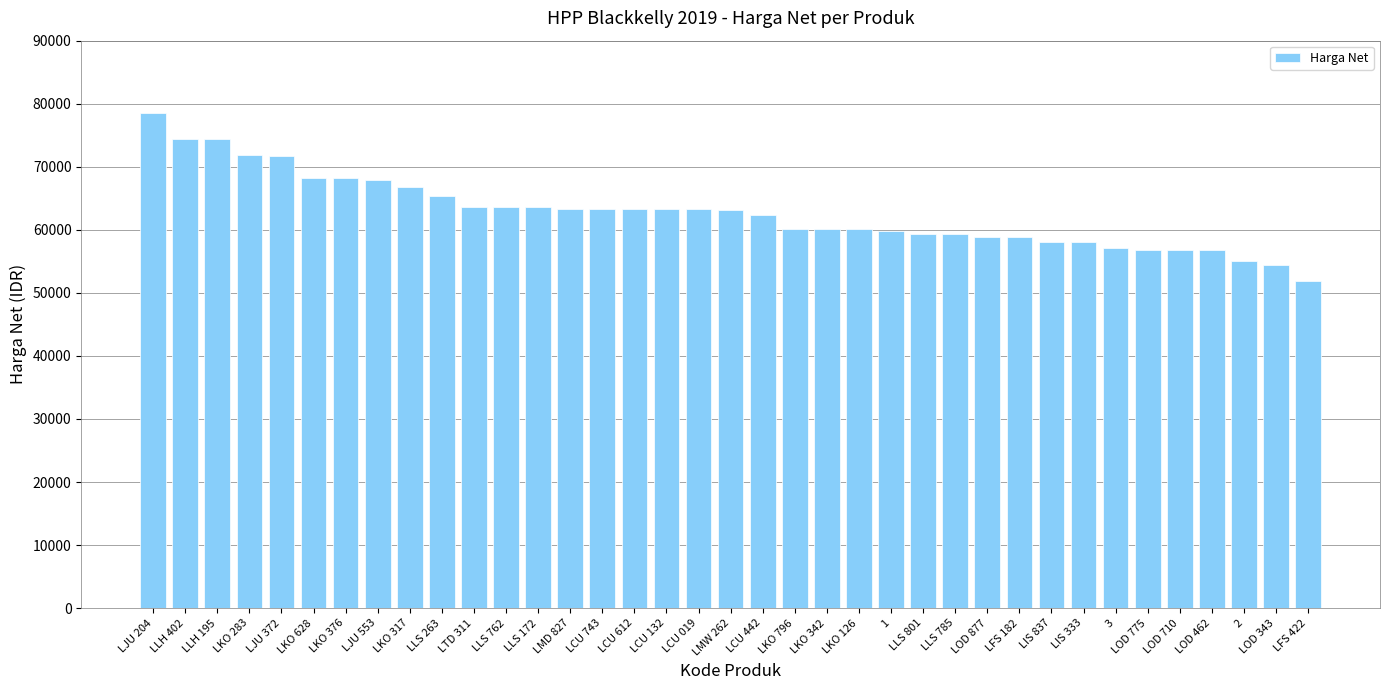

What is the difference between the maximum and minimum values?

26600